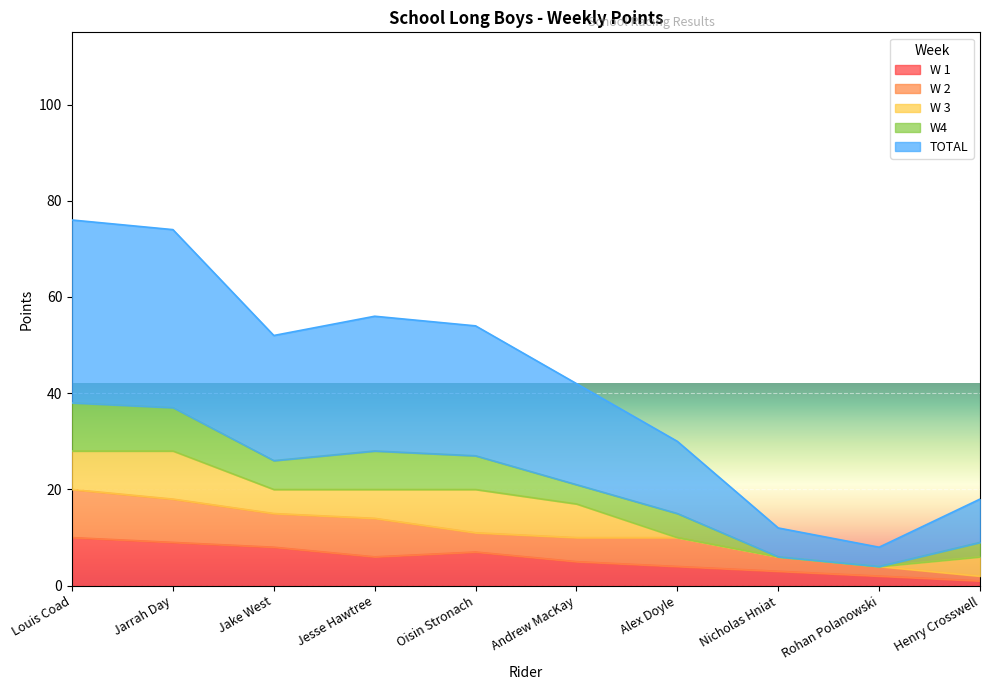

Reading right to left, what are all the values shown in this chart?

W 1: Henry Crosswell=1	Rohan Polanowski=2	Nicholas Hniat=3	Alex Doyle=4	Andrew MacKay=5	Oisin Stronach=7	Jesse Hawtree=6	Jake West=8	Jarrah Day=9	Louis Coad=10
W 2: Henry Crosswell=1	Rohan Polanowski=2	Nicholas Hniat=3	Alex Doyle=6	Andrew MacKay=5	Oisin Stronach=4	Jesse Hawtree=8	Jake West=7	Jarrah Day=9	Louis Coad=10
W 3: Henry Crosswell=4	Rohan Polanowski=0	Nicholas Hniat=0	Alex Doyle=0	Andrew MacKay=7	Oisin Stronach=9	Jesse Hawtree=6	Jake West=5	Jarrah Day=10	Louis Coad=8
W4: Henry Crosswell=3	Rohan Polanowski=0	Nicholas Hniat=0	Alex Doyle=5	Andrew MacKay=4	Oisin Stronach=7	Jesse Hawtree=8	Jake West=6	Jarrah Day=9	Louis Coad=10
TOTAL: Henry Crosswell=9	Rohan Polanowski=4	Nicholas Hniat=6	Alex Doyle=15	Andrew MacKay=21	Oisin Stronach=27	Jesse Hawtree=28	Jake West=26	Jarrah Day=37	Louis Coad=38